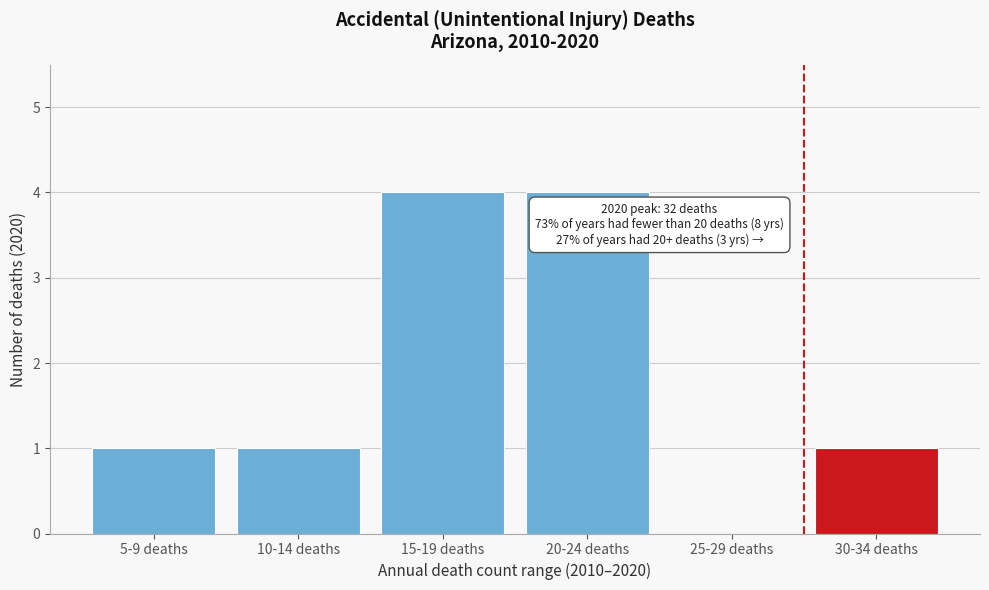

Reading left to right, what are all the values shown in this chart?

5-9 deaths=1	10-14 deaths=1	15-19 deaths=4	20-24 deaths=4	25-29 deaths=0	30-34 deaths=1